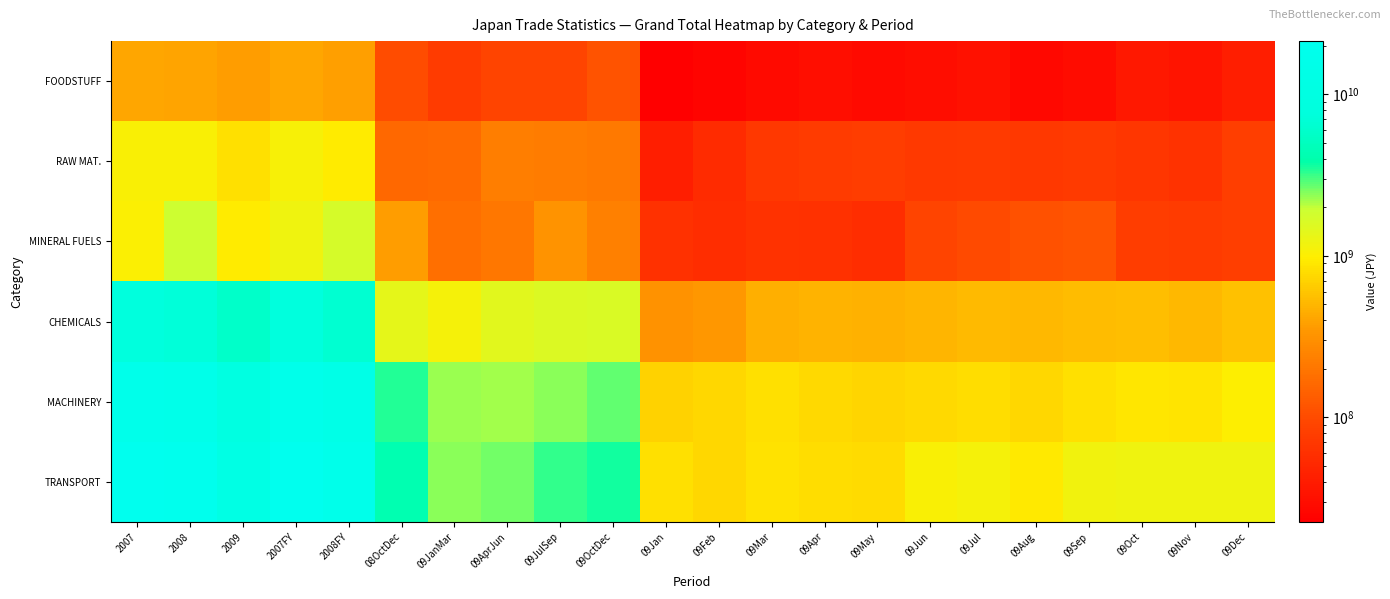

What is the smallest value displayed?

22532066